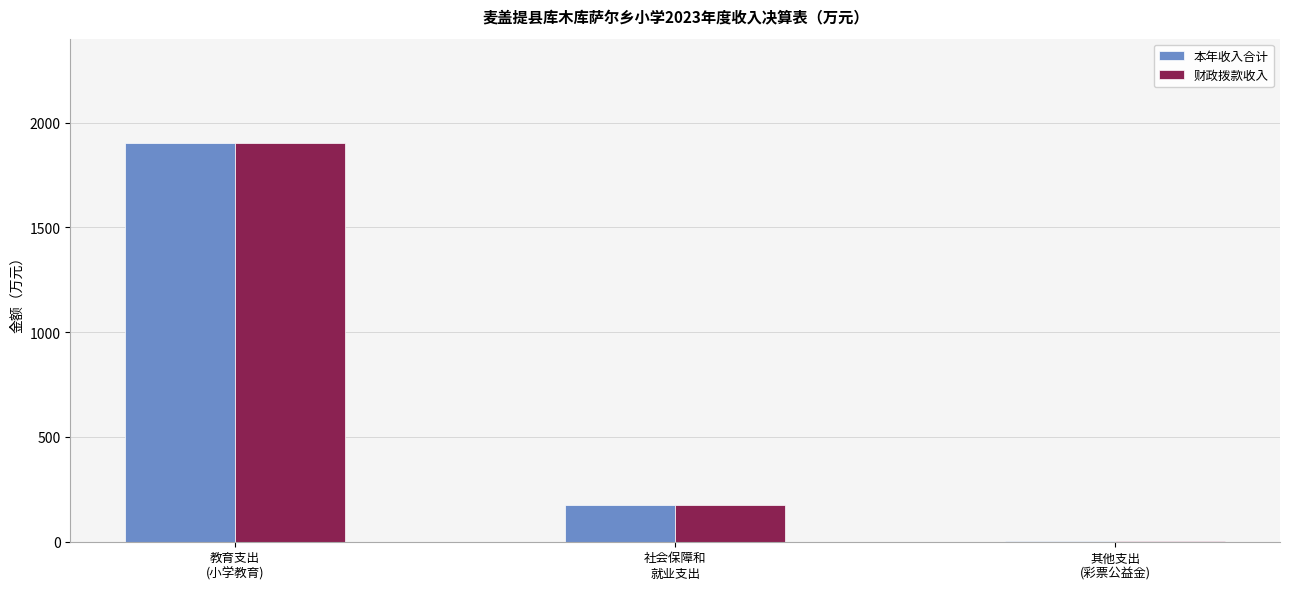

What are all the series names shown in the legend?

本年收入合计, 财政拨款收入